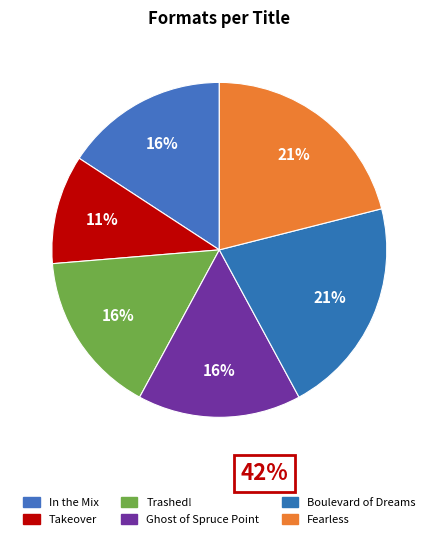

Which slice is the largest?

Boulevard of Dreams